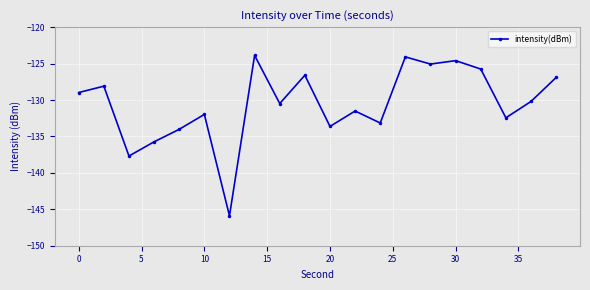

What is the average value?

-130.5